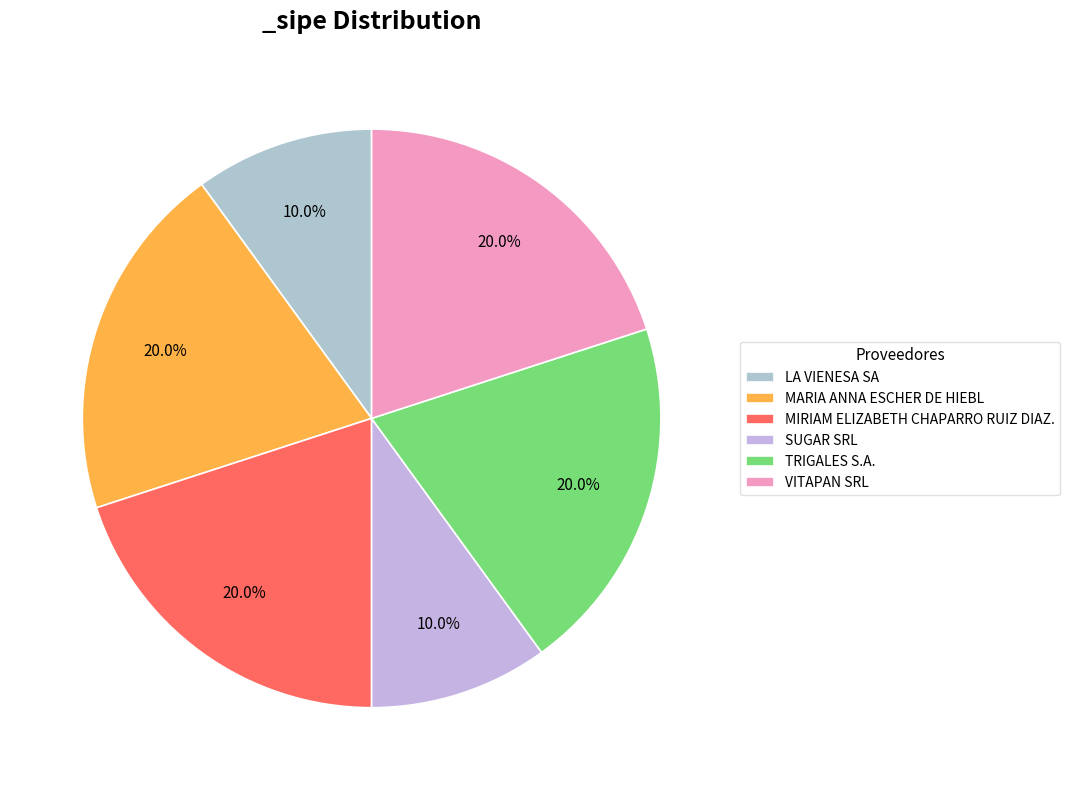

The MARIA ANNA ESCHER DE HIEBL slice represents 13% of the pie. True or false?

False